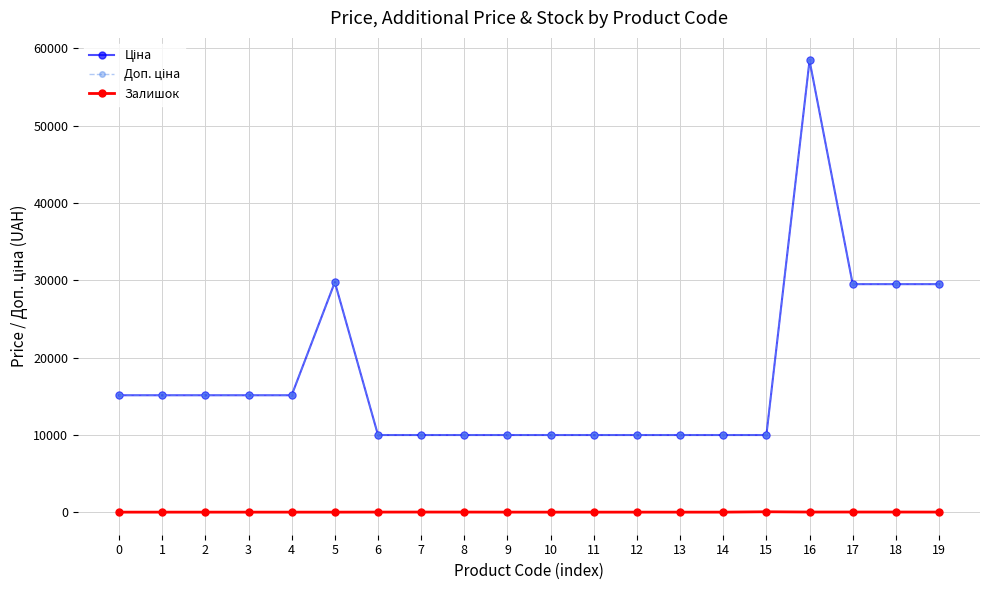

Reading left to right, transcribe all the data shown in this chart.

Ціна: 15120.0	15120.0	15120.0	15120.0	15120.0	29747.2	9975.0	9975.0	9975.0	9975.0	9975.0	9975.0	9975.0	9975.0	9975.0	9975.0	58426.5	29491.5	29491.5	29491.5
Доп. ціна: 15120.0	15120.0	15120.0	15120.0	15120.0	29747.2	9975.0	9975.0	9975.0	9975.0	9975.0	9975.0	9975.0	9975.0	9975.0	9975.0	58426.5	29491.5	29491.5	29491.5
Залишок: 0.0	0.0	0.0	0.0	0.0	0.0	7.0	11.0	9.0	3.0	0.0	0.0	1.0	0.0	0.0	47.0	14.0	14.0	13.0	9.0